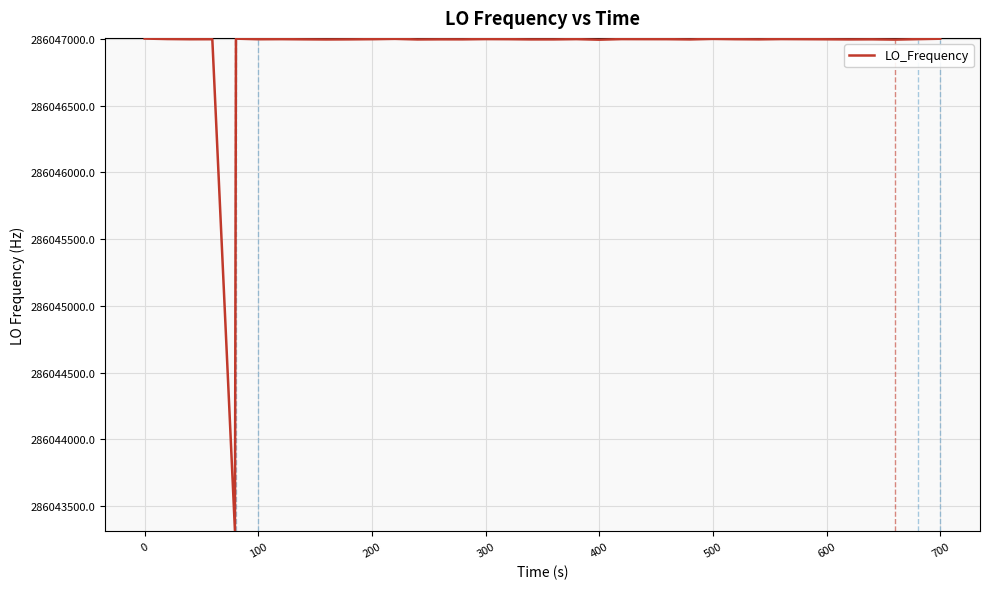

How many values are below 286046998?

17